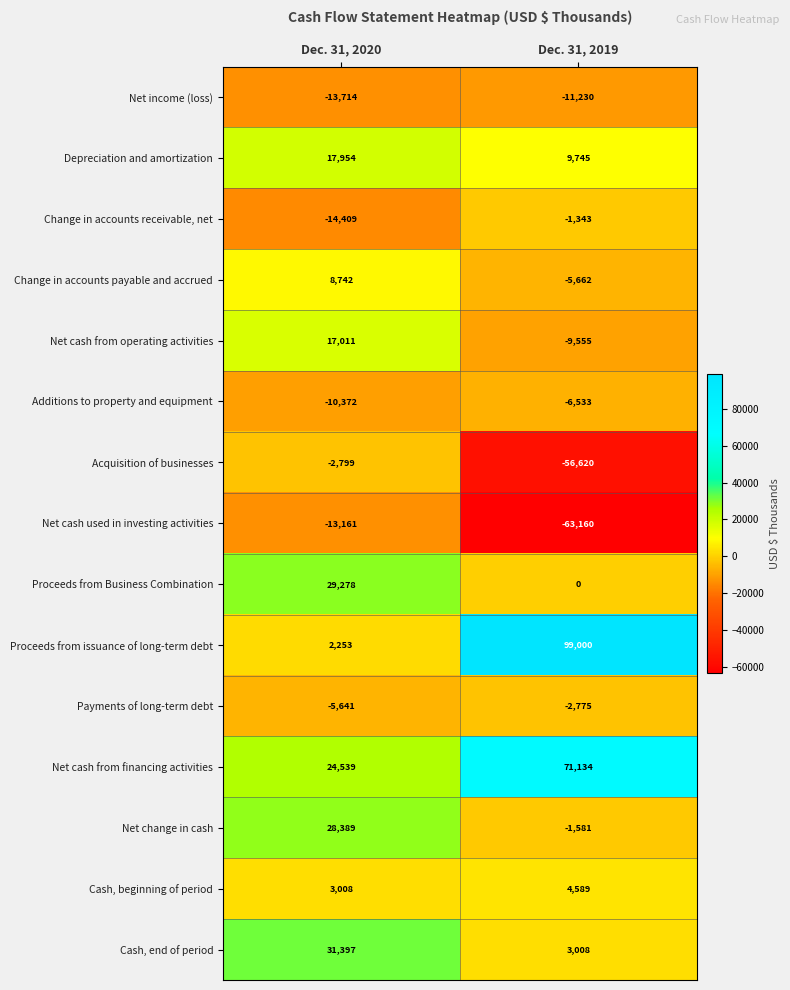

What is the sum of all Additions to property and equipment values?

-16905